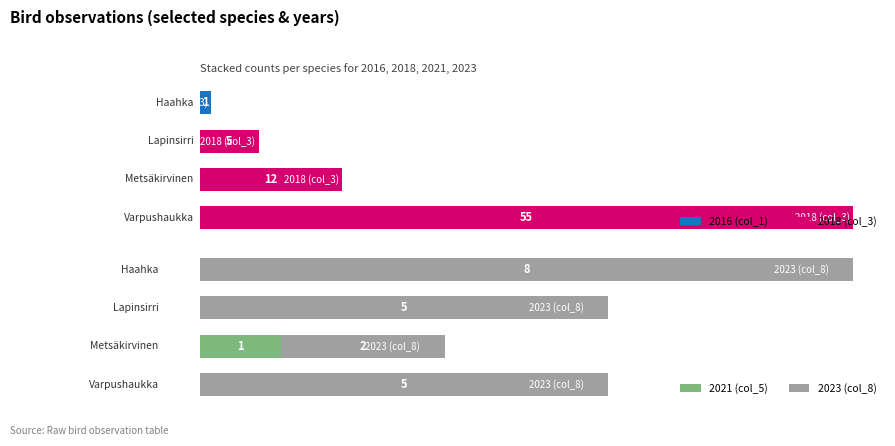

What are all the series names shown in the legend?

2016 (col_1), 2018 (col_3), 2021 (col_5), 2023 (col_8)